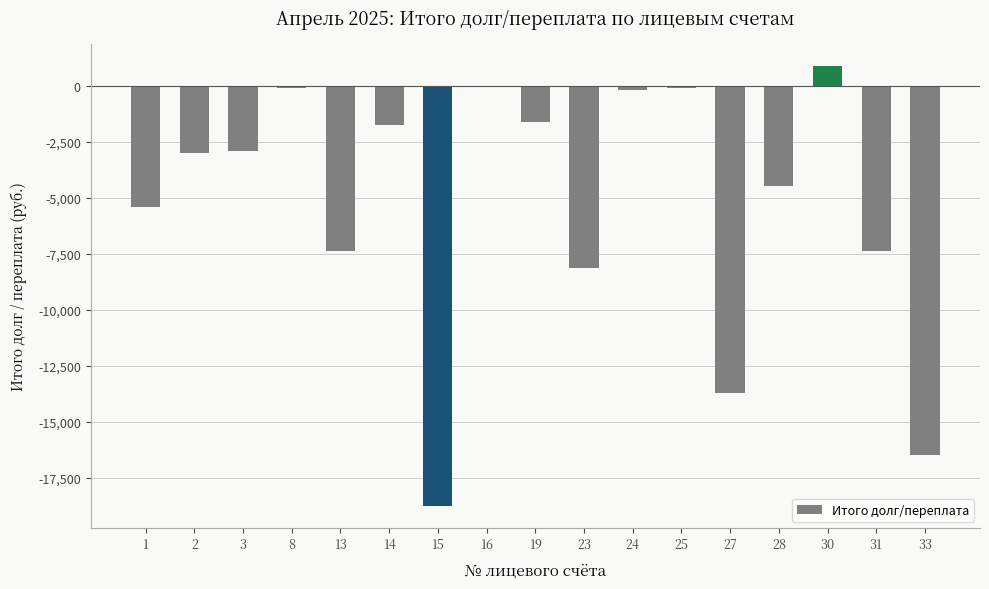

Is it true that the value at 19 is -1617.1?

True